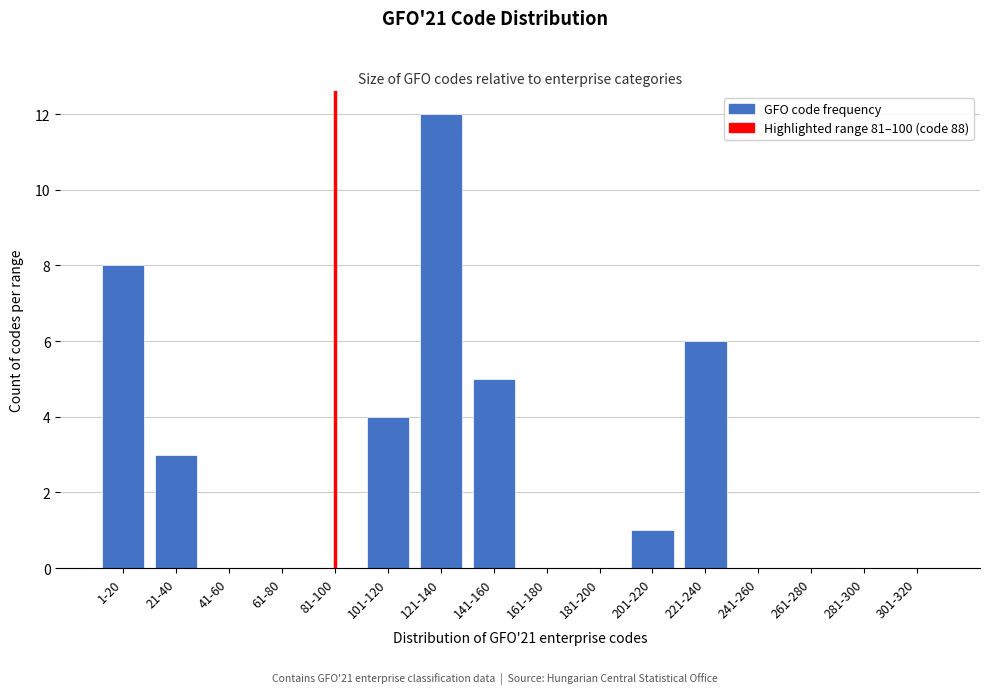

Reading left to right, list all the values displayed in this chart.

1-20=8	21-40=3	41-60=0	61-80=0	81-100=0	101-120=4	121-140=12	141-160=5	161-180=0	181-200=0	201-220=1	221-240=6	241-260=0	261-280=0	281-300=0	301-320=0